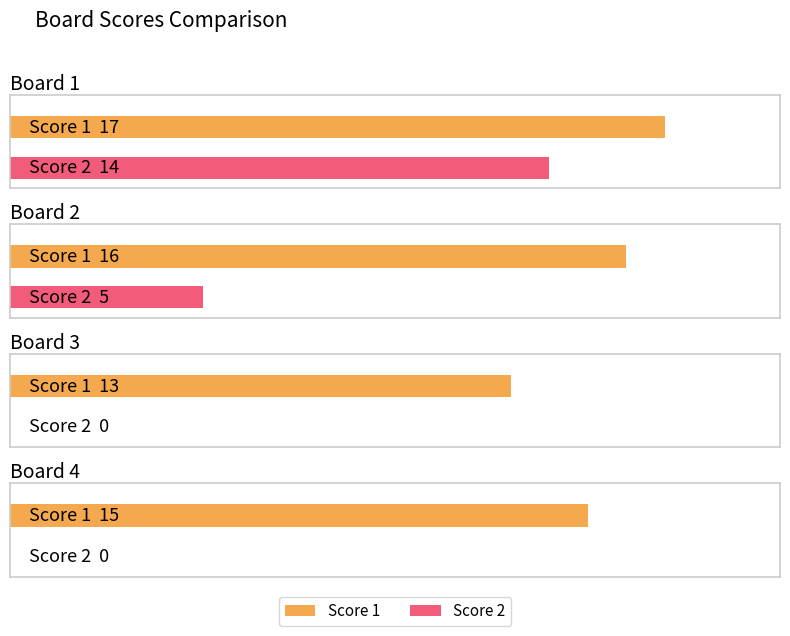

How many values in the Score 1 series exceed 16?

1